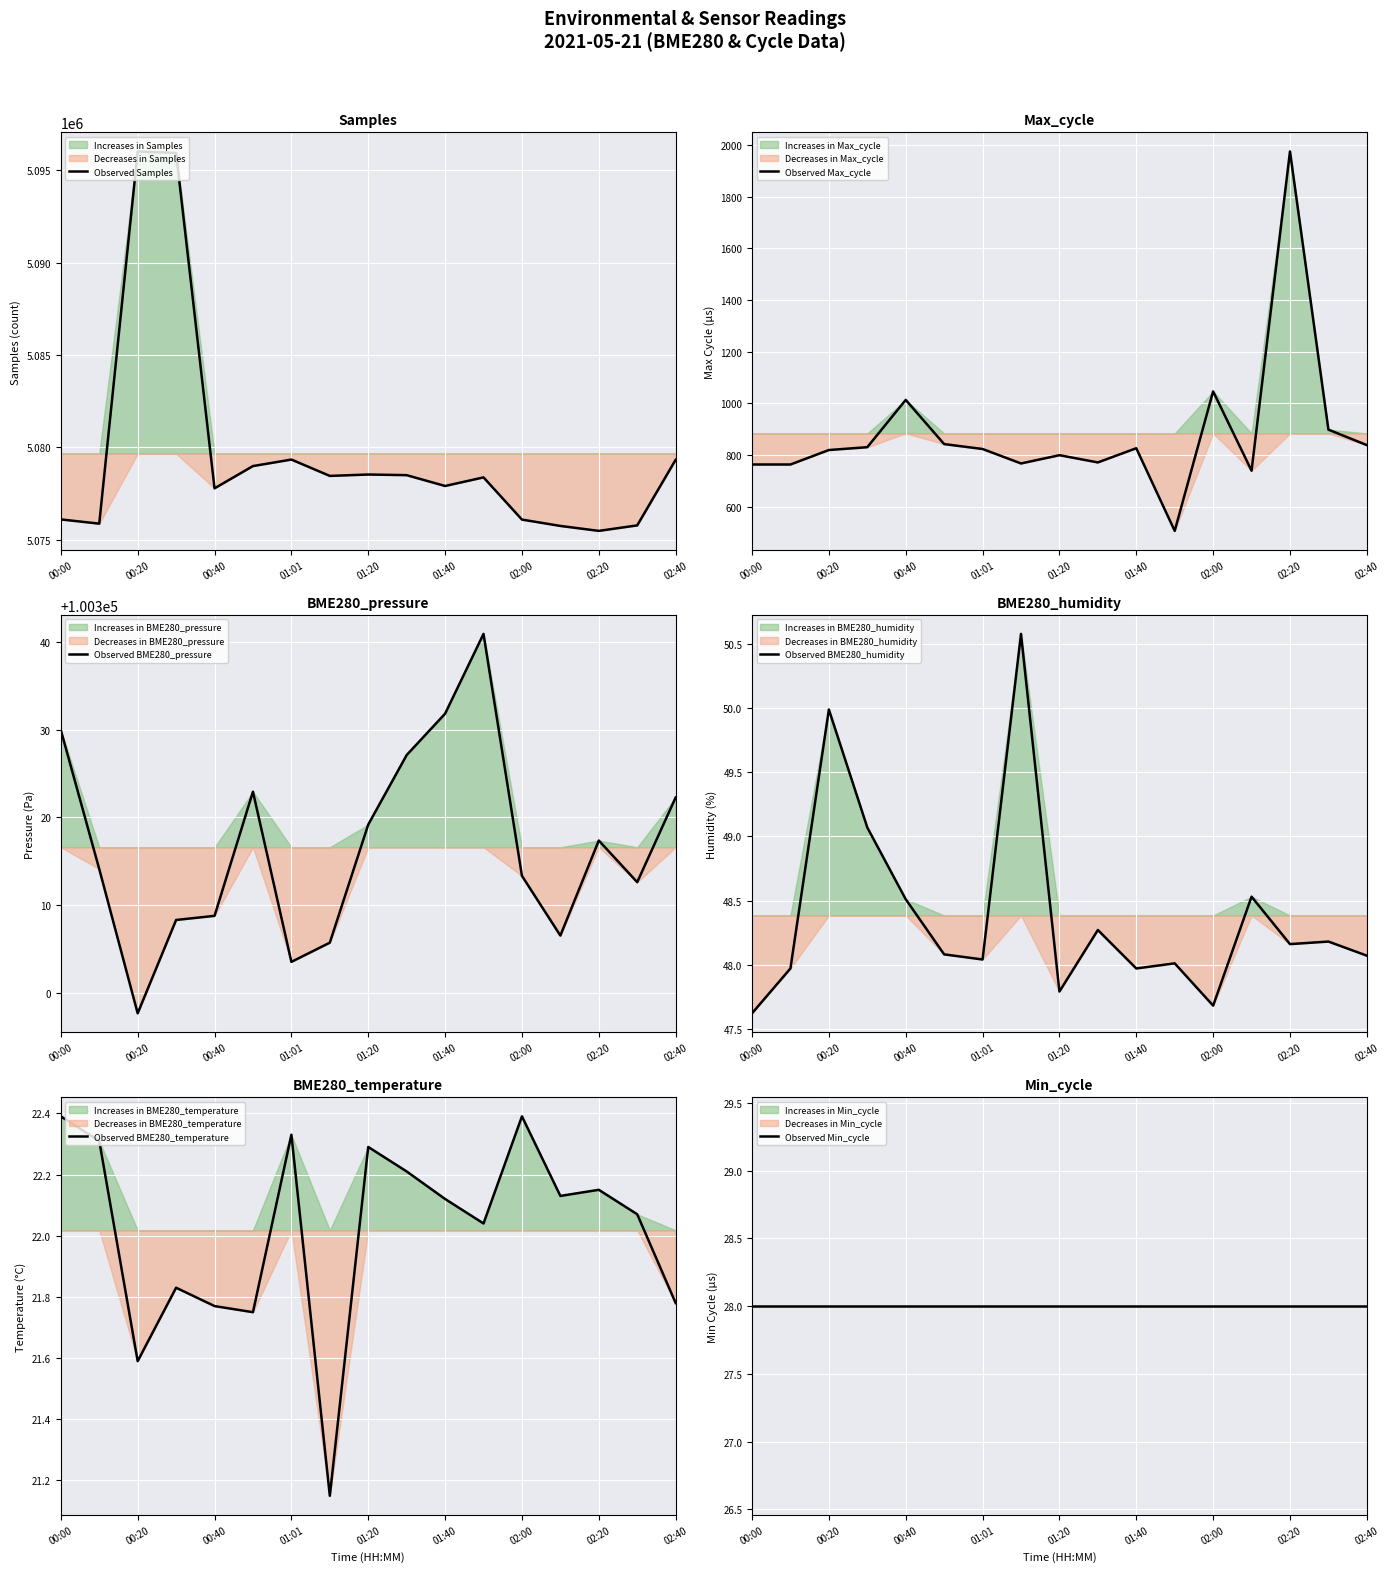

True or false: Observed Samples has a value of 1145728 at 00:00.

False